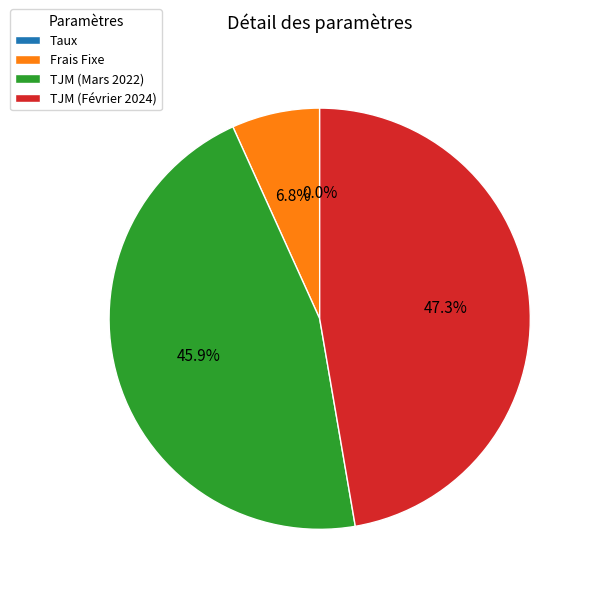

To the nearest percent, what portion does Frais Fixe represent?

7%